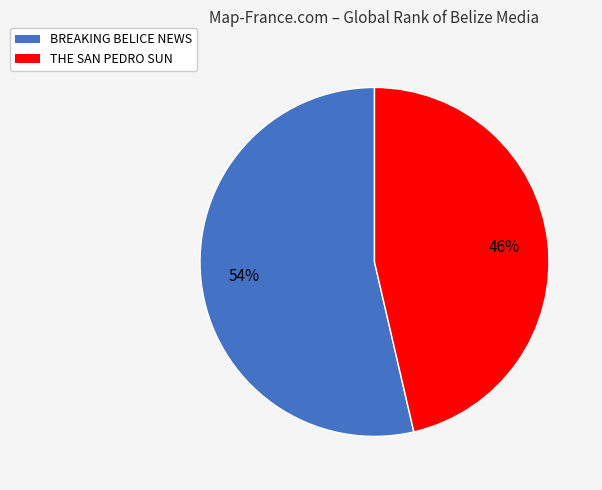

Is there a majority slice in this chart?

Yes